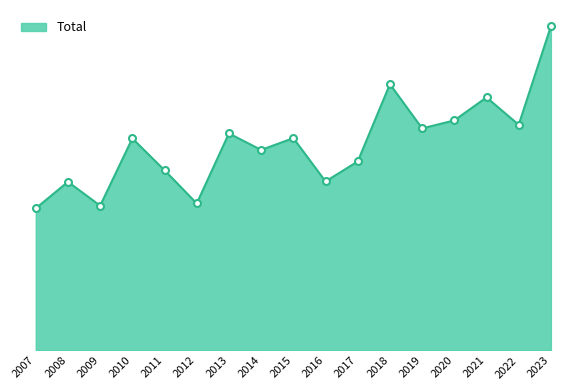

What is the maximum value shown in the chart?

137788